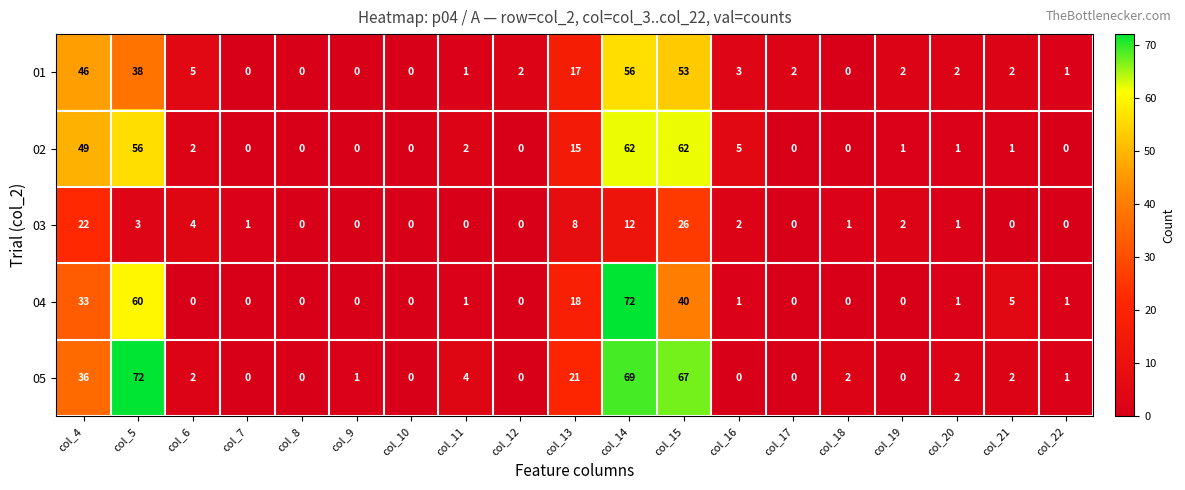

Is it true that 01 equals 1 at col_21?

False